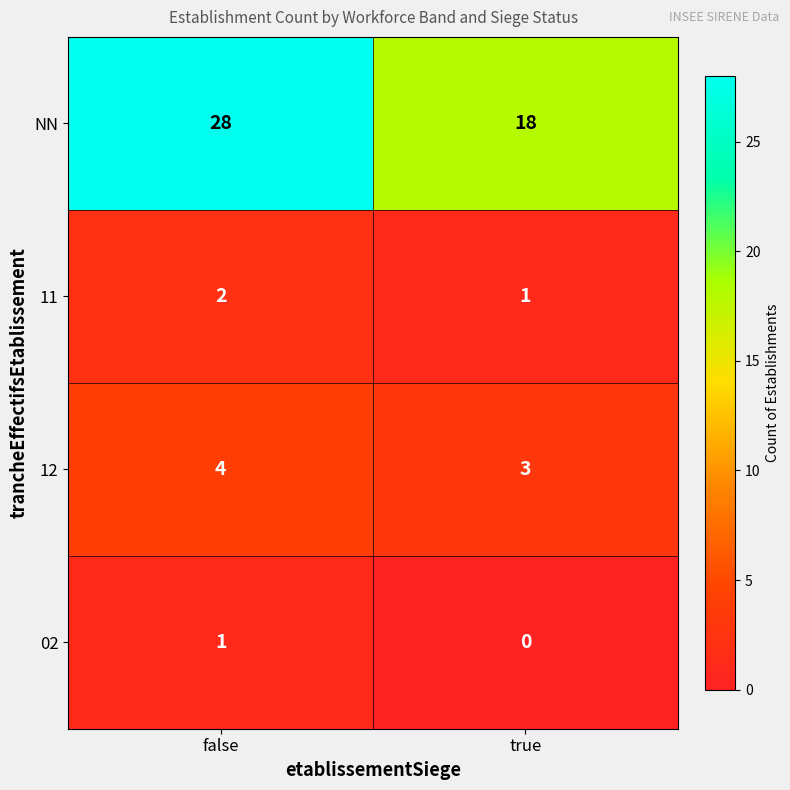

What is the maximum value shown in the chart?

28